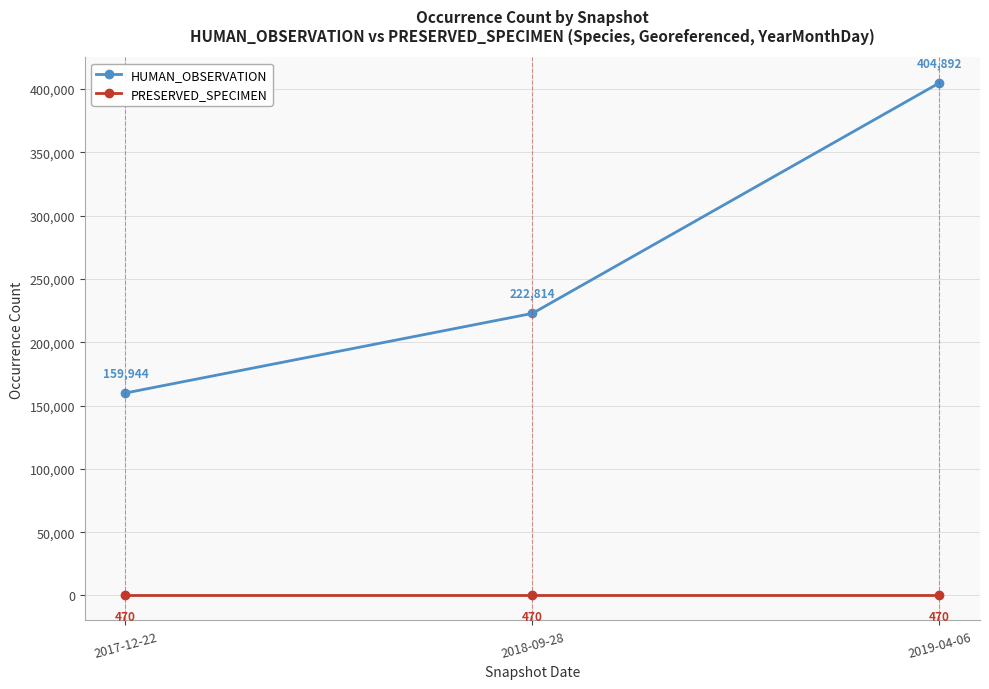

How many data points does each series have?

3